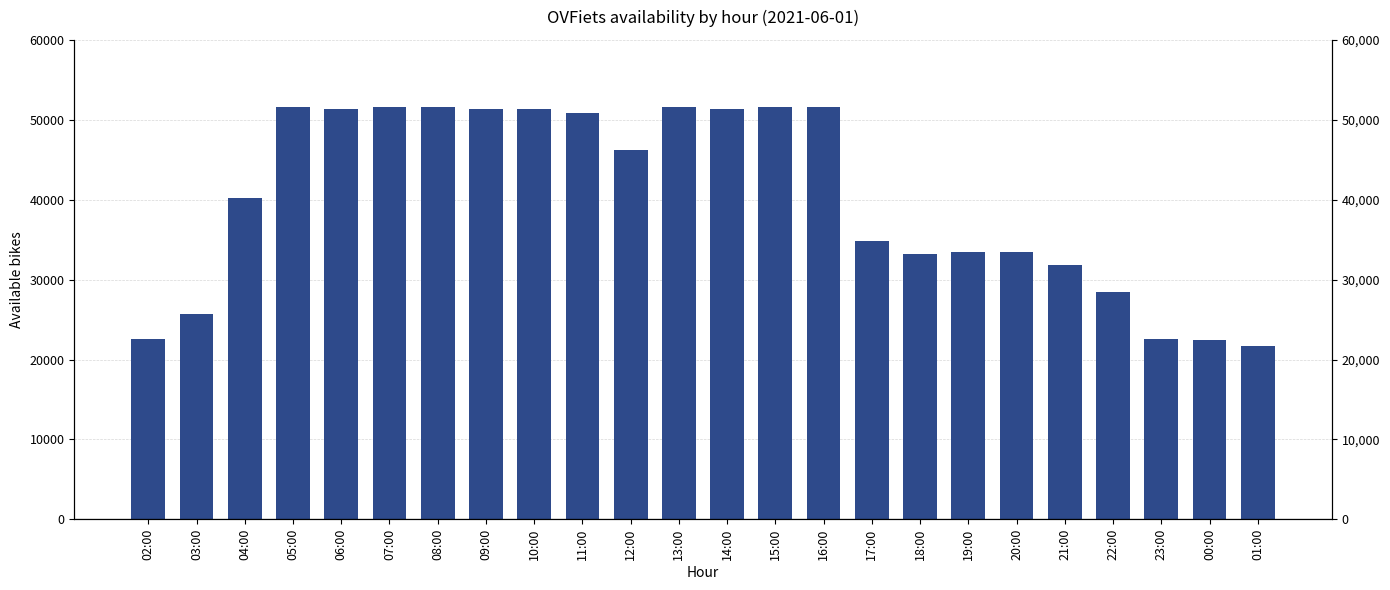

What is the label of the 9th bar from the right?

17:00